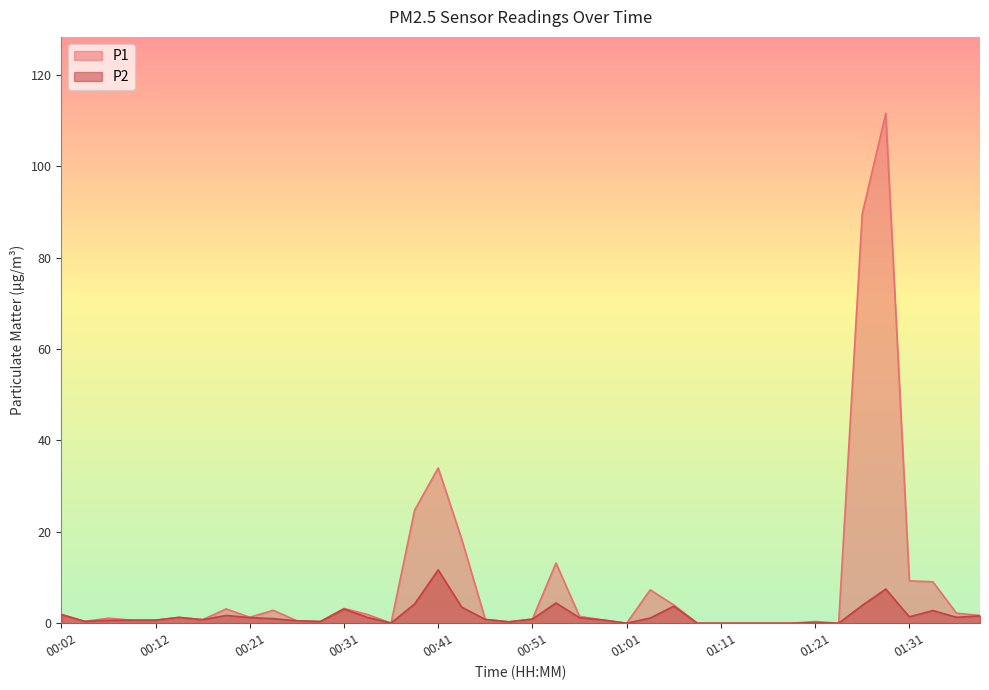

True or false: P1 and P2 cross at least once.

False